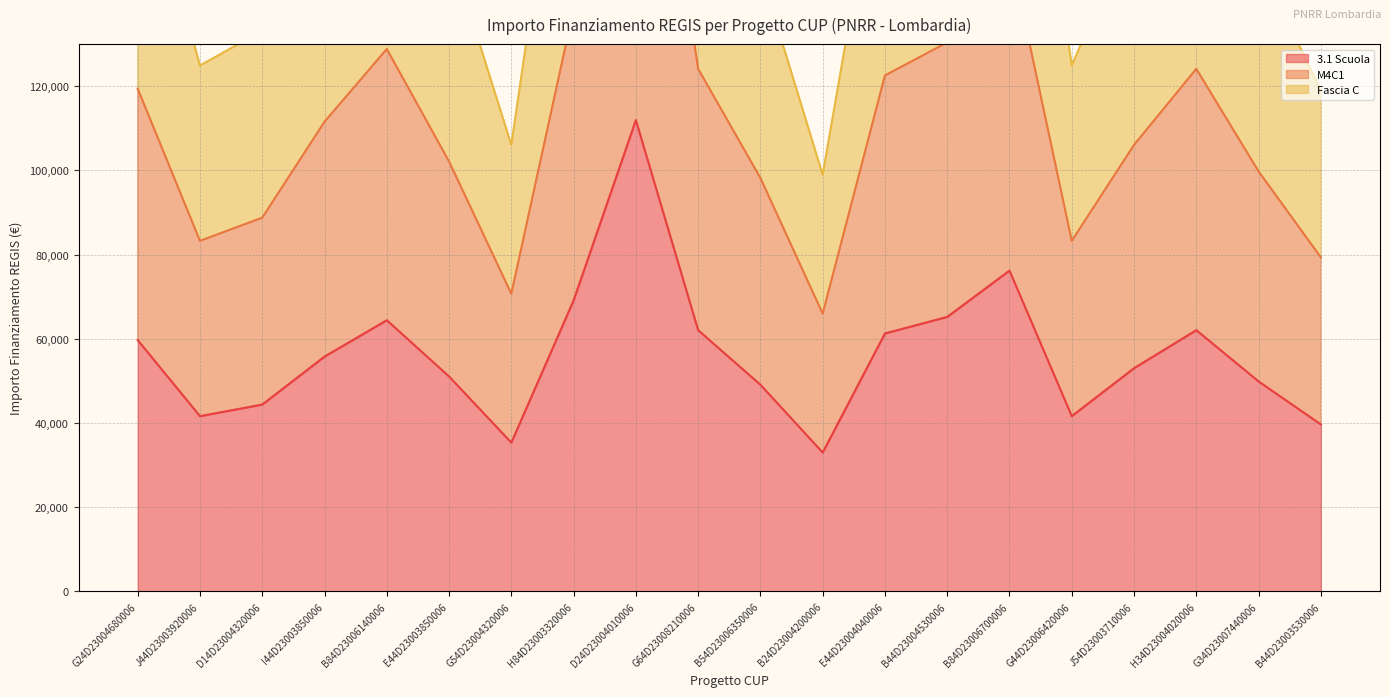

How many data points in Fascia C are less than 167334?

10